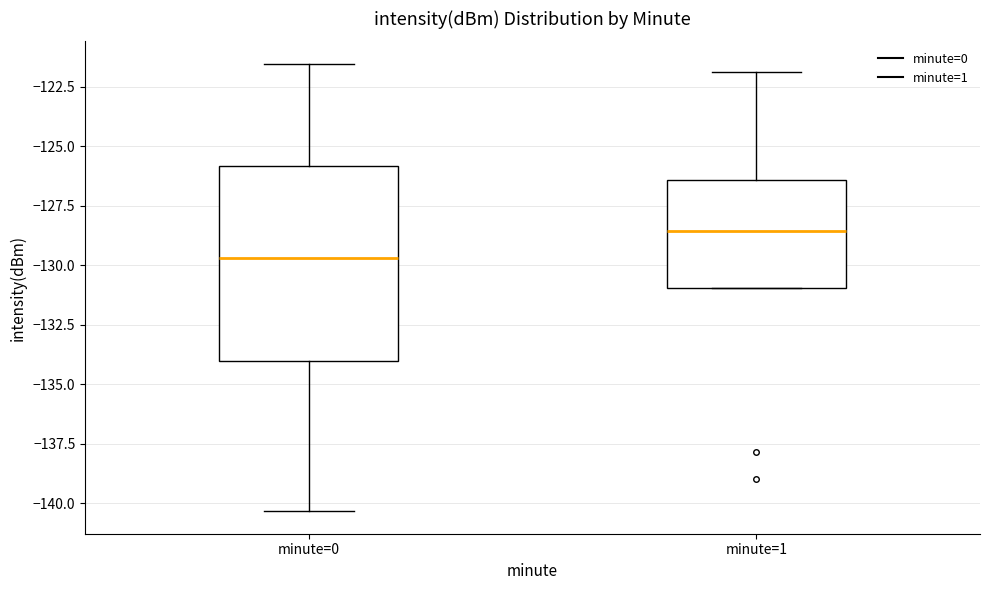

Reading left to right, read every box against the y-axis: the position of its median line, the range the box covers, and the ends of its whiskers. The values are not printed on the chart, so give them approximately, as read against the axis.

minute=0: median -129.5, box -134.0 to -126.0, whiskers -140.5 to -121.5
minute=1: median -128.5, box -131.0 to -126.5, whiskers -131.0 to -122.0